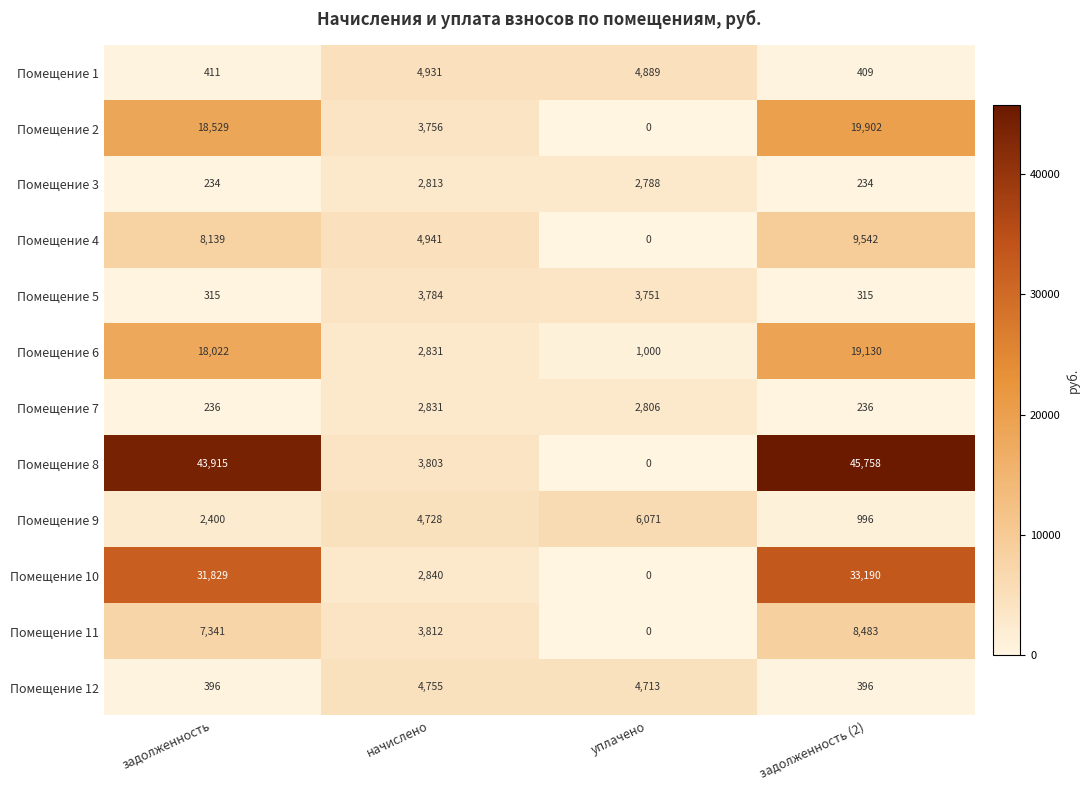

Which series has the widest spread of values?

Помещение 8